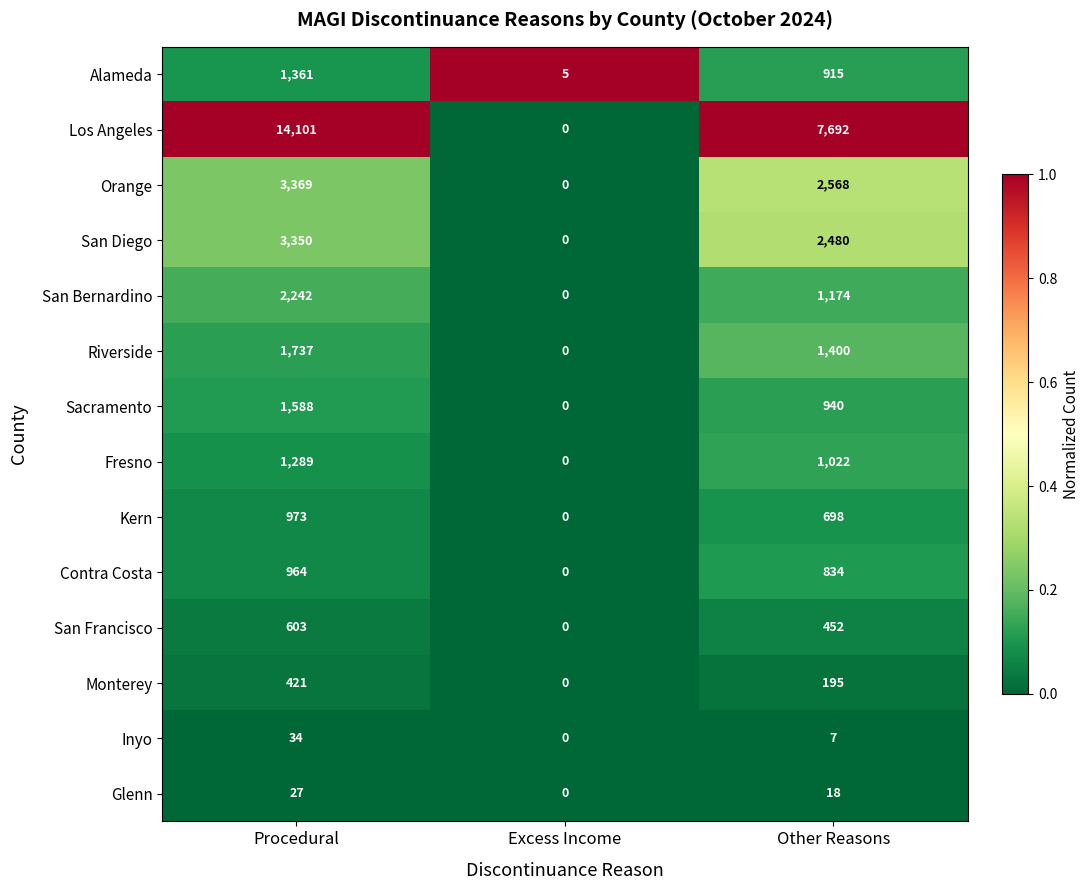

What is the sum of the Kern values at Procedural and Other Reasons?

1671